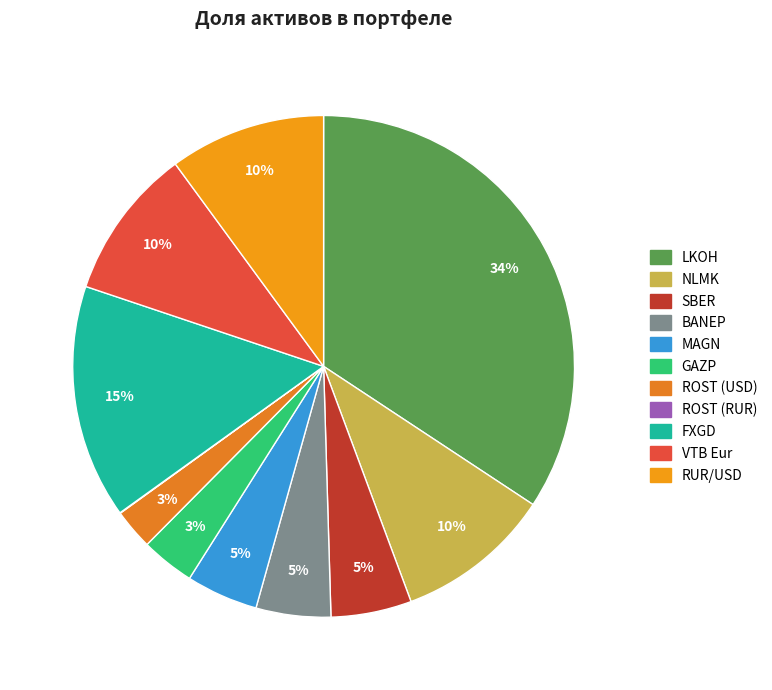

Rank the categories by value from highest to lowest.

LKOH, FXGD, RUR/USD, NLMK, VTB Eur, SBER, BANEP, MAGN, GAZP, ROST (USD), ROST (RUR)